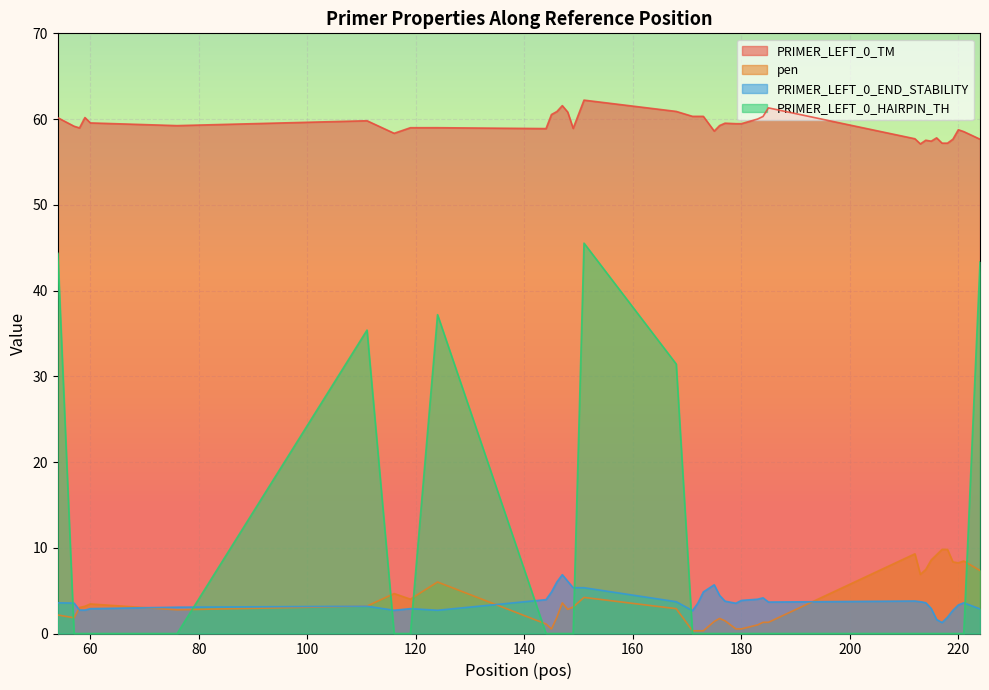

True or false: PRIMER_LEFT_0_TM and pen intersect in this chart.

False